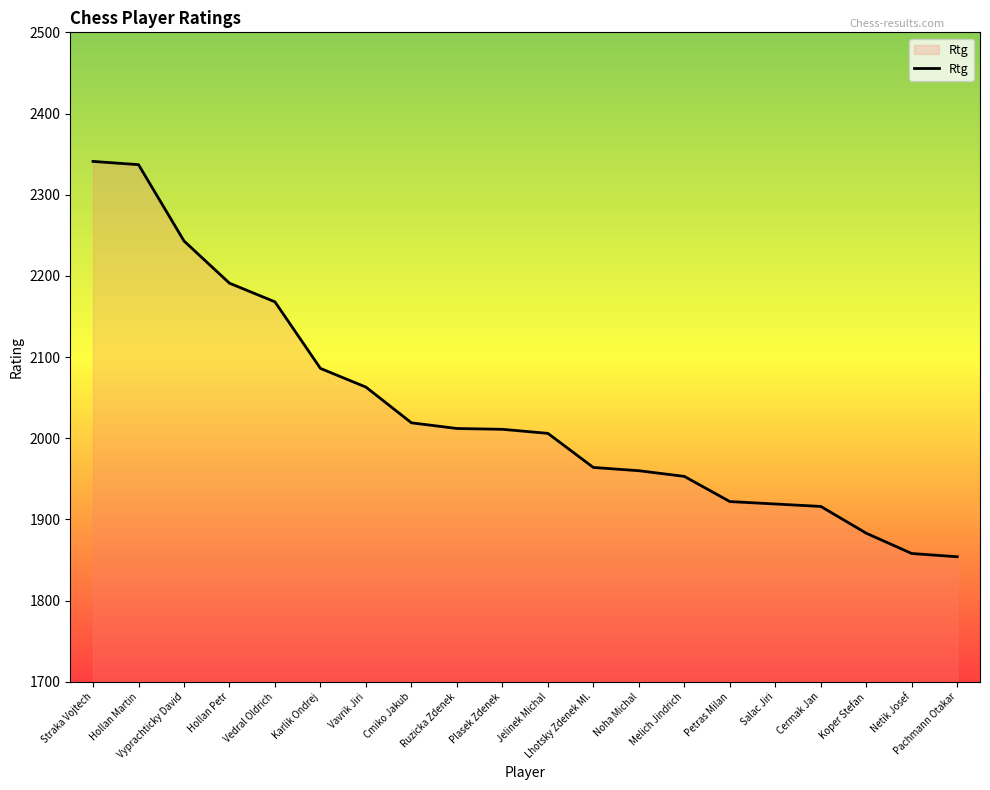

What is the difference between the maximum and minimum values?

487